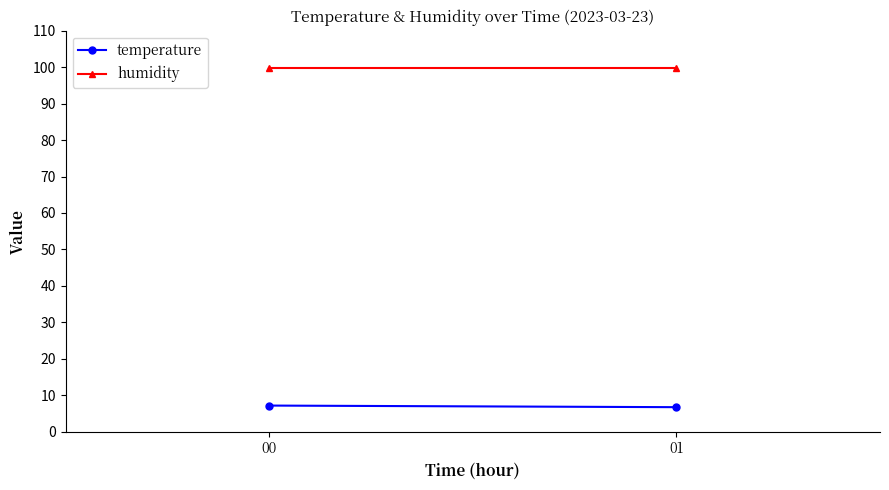

Is the value of humidity at 01 greater than the value of temperature at 01?

Yes